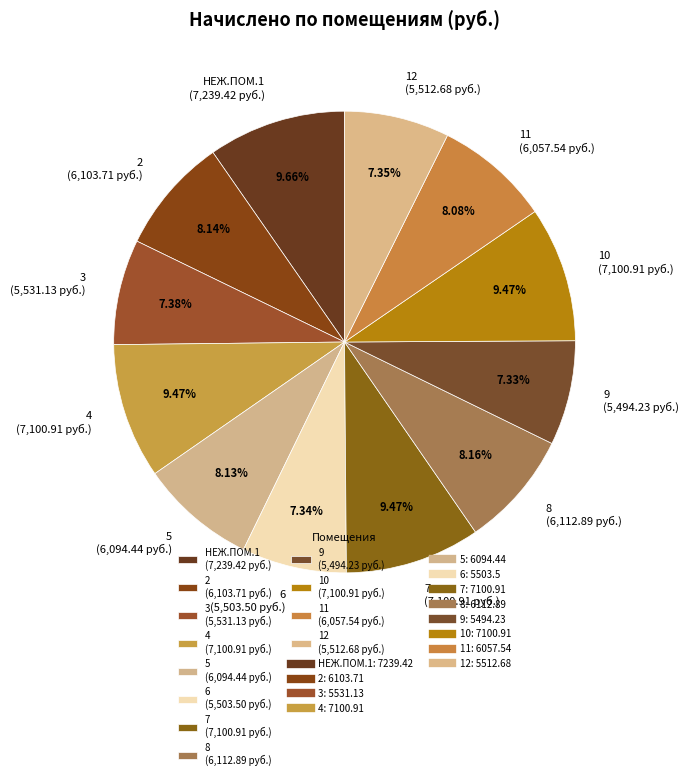

How much of the chart is everything except 3?

92.6%